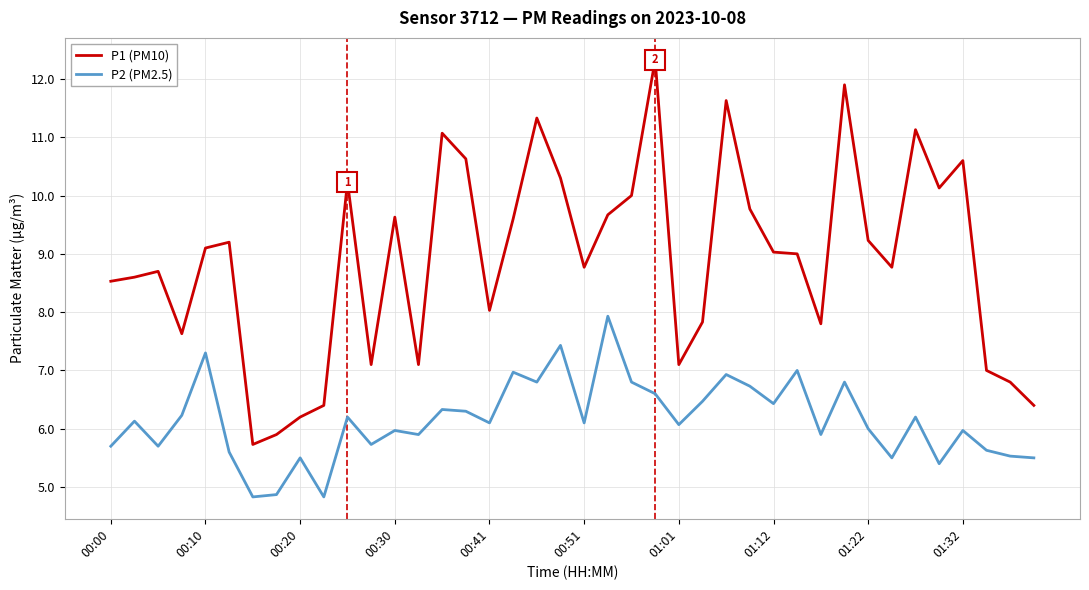

Rank the series by their average value, from lowest to highest.

P2 (PM2.5), P1 (PM10)